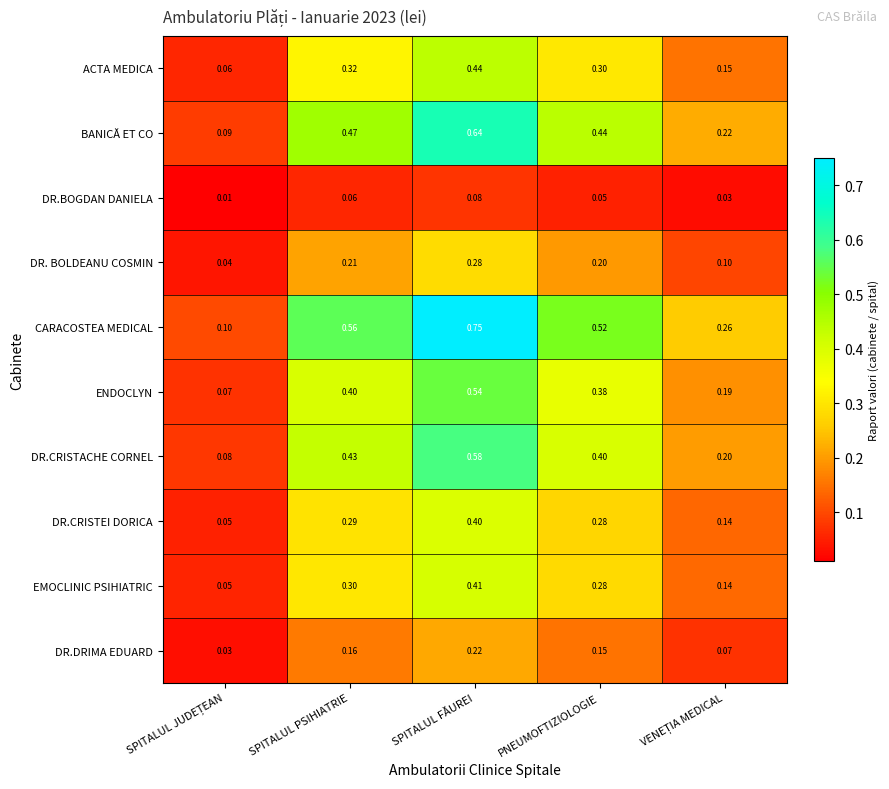

At which category does the chart reach its peak across all series?

SPITALUL FĂUREI